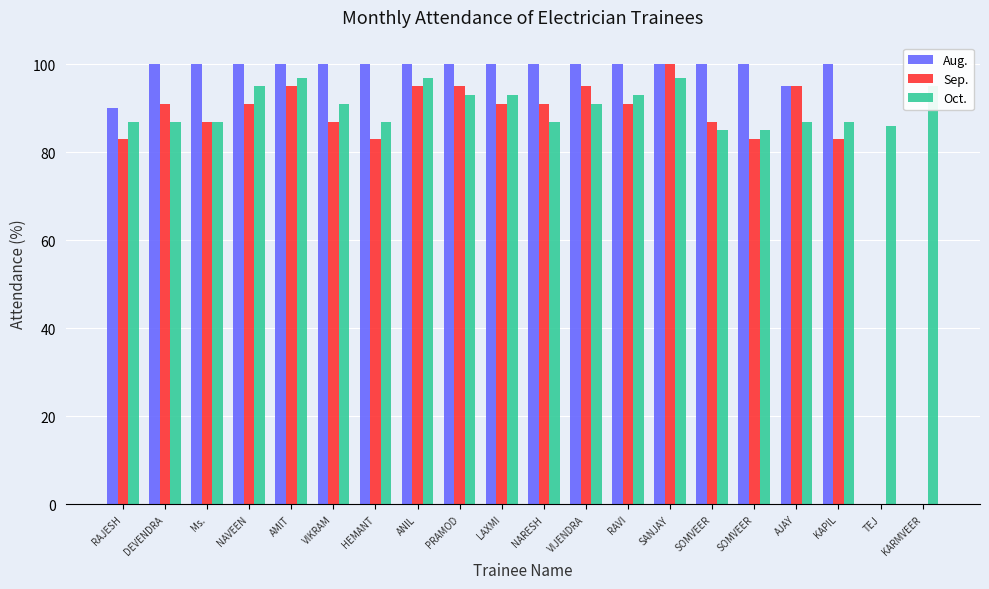

What is the spread (max minus min) of values at DEVENDRA?

13